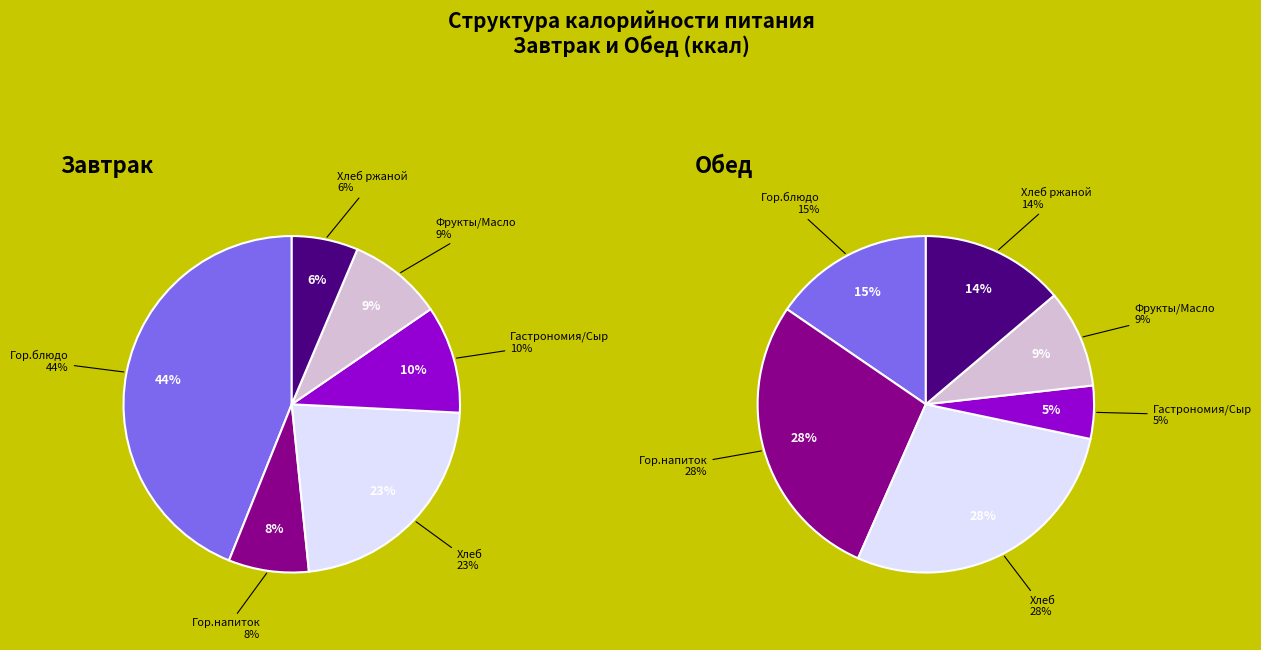

Combined, do Фрукты/Масло and Хлеб ржаной account for over 50%?

No